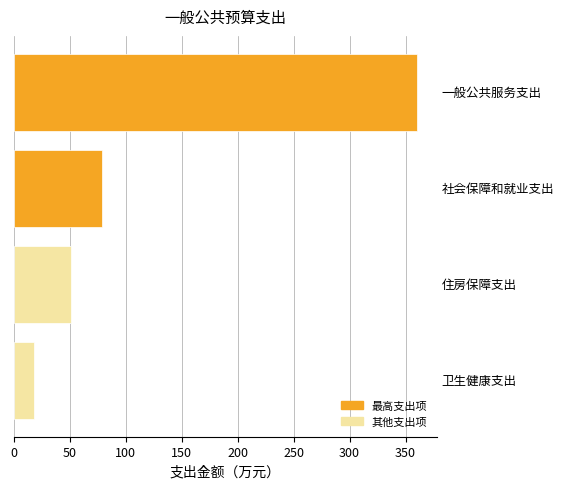

What is the greatest value displayed?

360.4